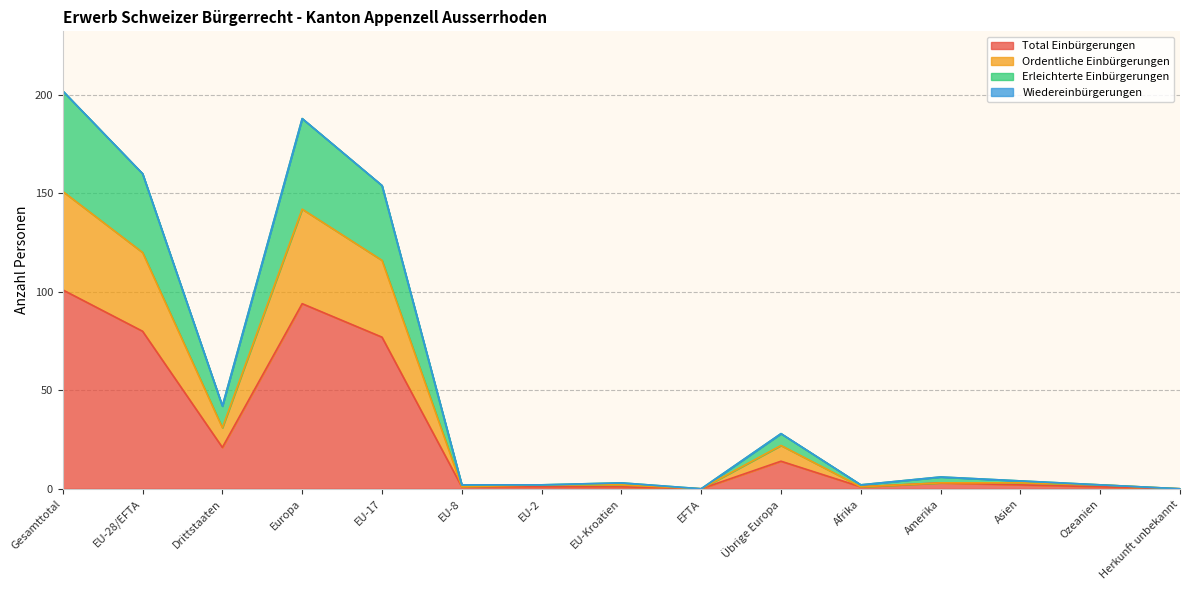

True or false: Total Einbürgerungen has more than 0 points higher than both neighbors.

True